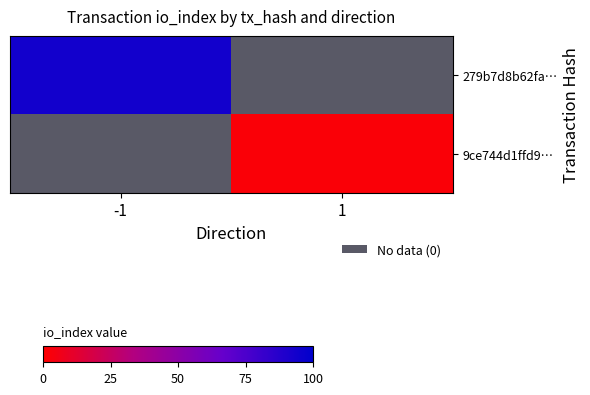

What is the lowest value of the 279b7d8b62fa… series?

94.0